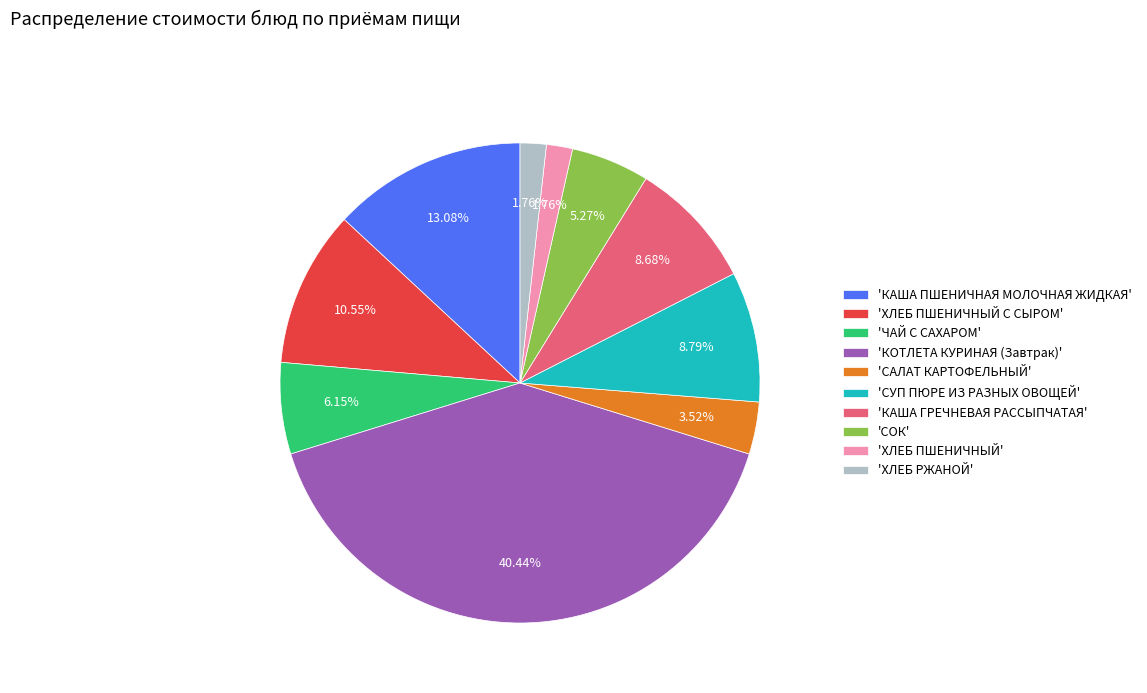

Is there any slice that represents more than half of the pie?

No